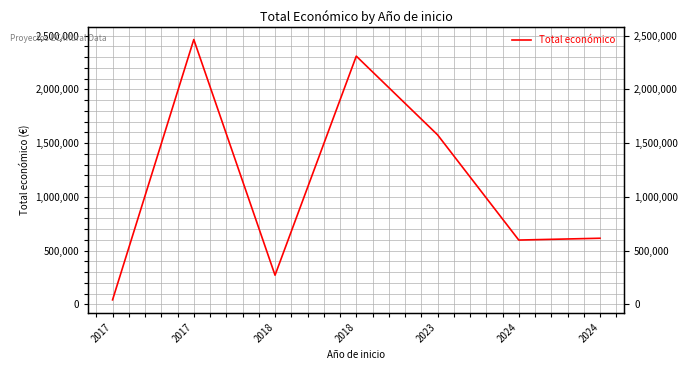

Which has a higher value, 2017 or 2017?

2017